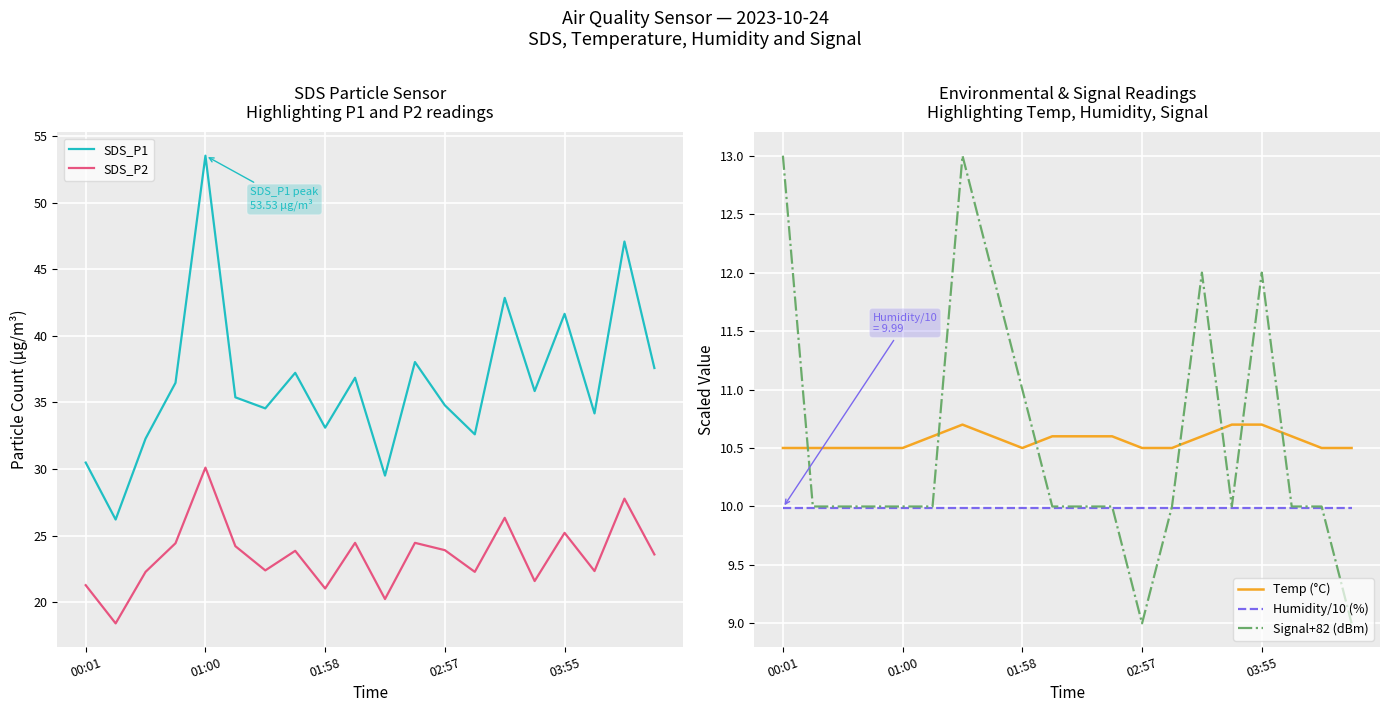

Is it true that Humidity/10 (%) equals 14.9 at 03:55?

False